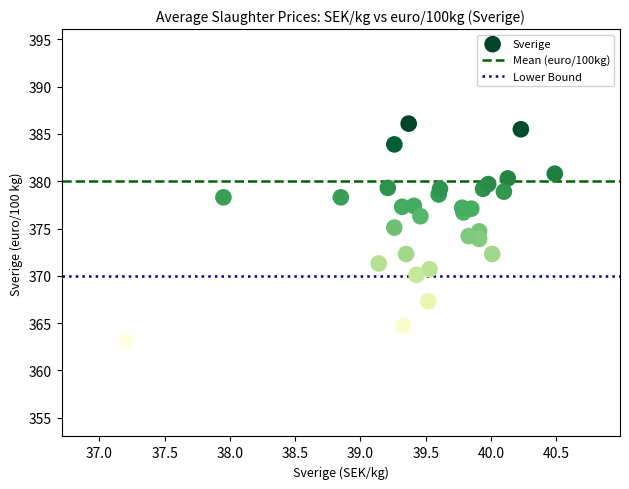

What is the range of Y values (max minus min)?

23.1